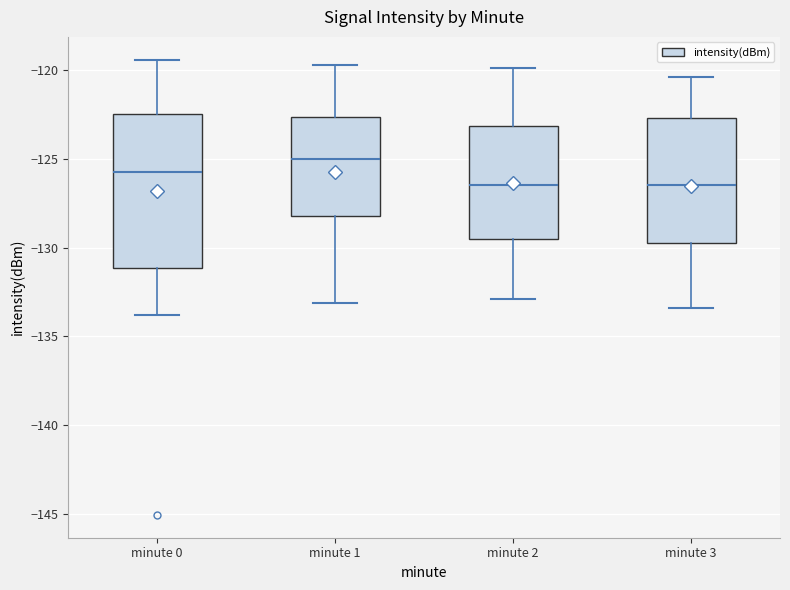

Which box is the tallest, from its lower edge to its upper edge?

minute 0